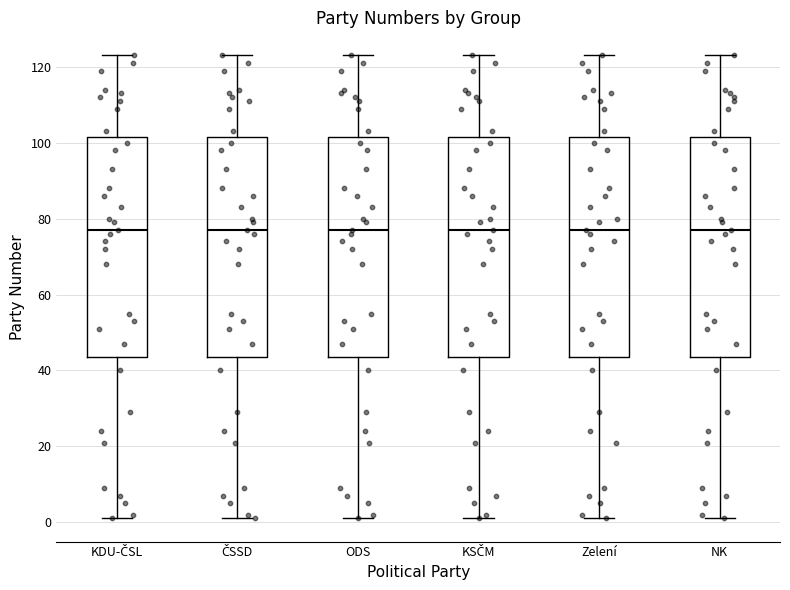

Reading left to right, read every box against the y-axis: the position of its median line, the range the box covers, and the ends of its whiskers. The values are not printed on the chart, so give them approximately, as read against the axis.

KDU-ČSL: median 78, box 44 to 102, whiskers 2 to 124
ČSSD: median 78, box 44 to 102, whiskers 2 to 124
ODS: median 78, box 44 to 102, whiskers 2 to 124
KSČM: median 78, box 44 to 102, whiskers 2 to 124
Zelení: median 78, box 44 to 102, whiskers 2 to 124
NK: median 78, box 44 to 102, whiskers 2 to 124